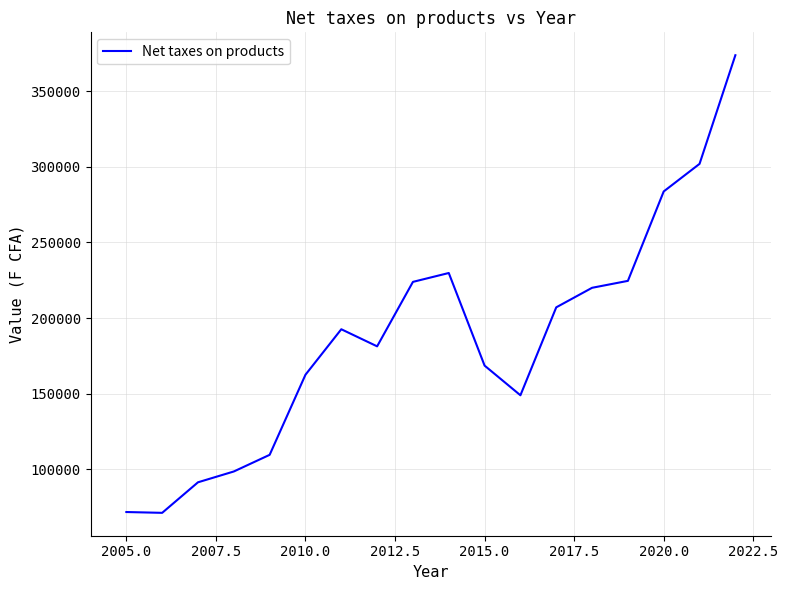

What is the sum of all values?

3361006